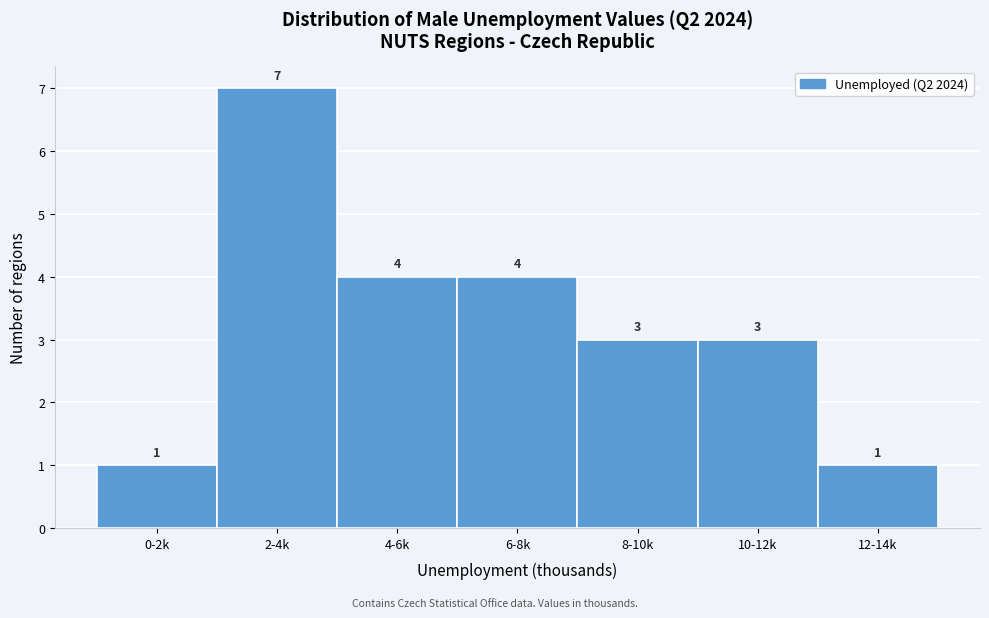

Reading left to right, transcribe all the data shown in this chart.

0-2k=1	2-4k=7	4-6k=4	6-8k=4	8-10k=3	10-12k=3	12-14k=1